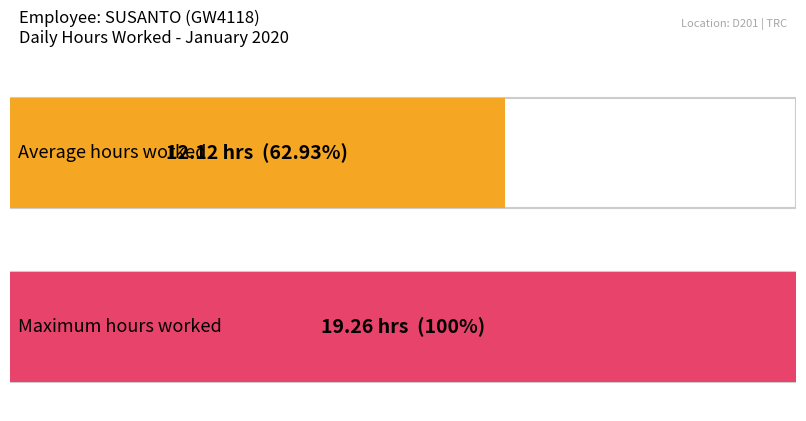

Where is the data nearest to the value 9?

12